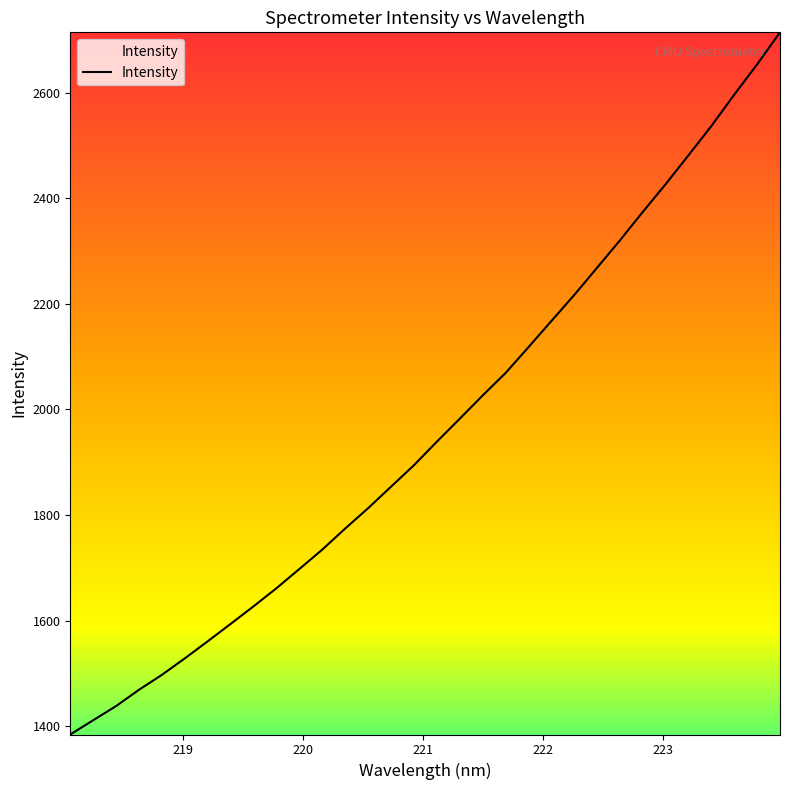

What is the smallest value displayed?

1384.8